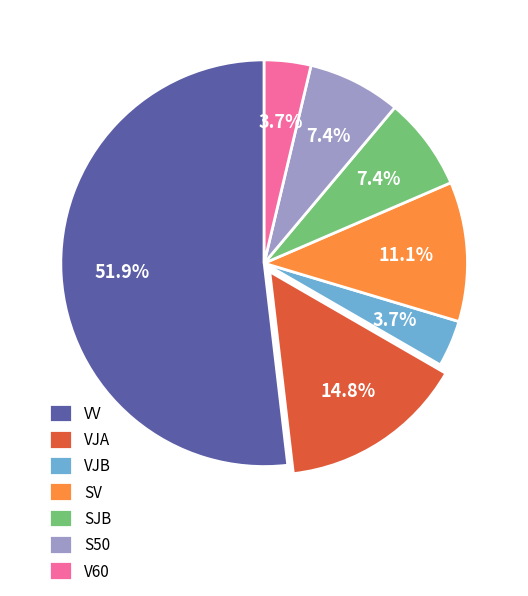

Is it true that SJB is 7% of the pie?

True